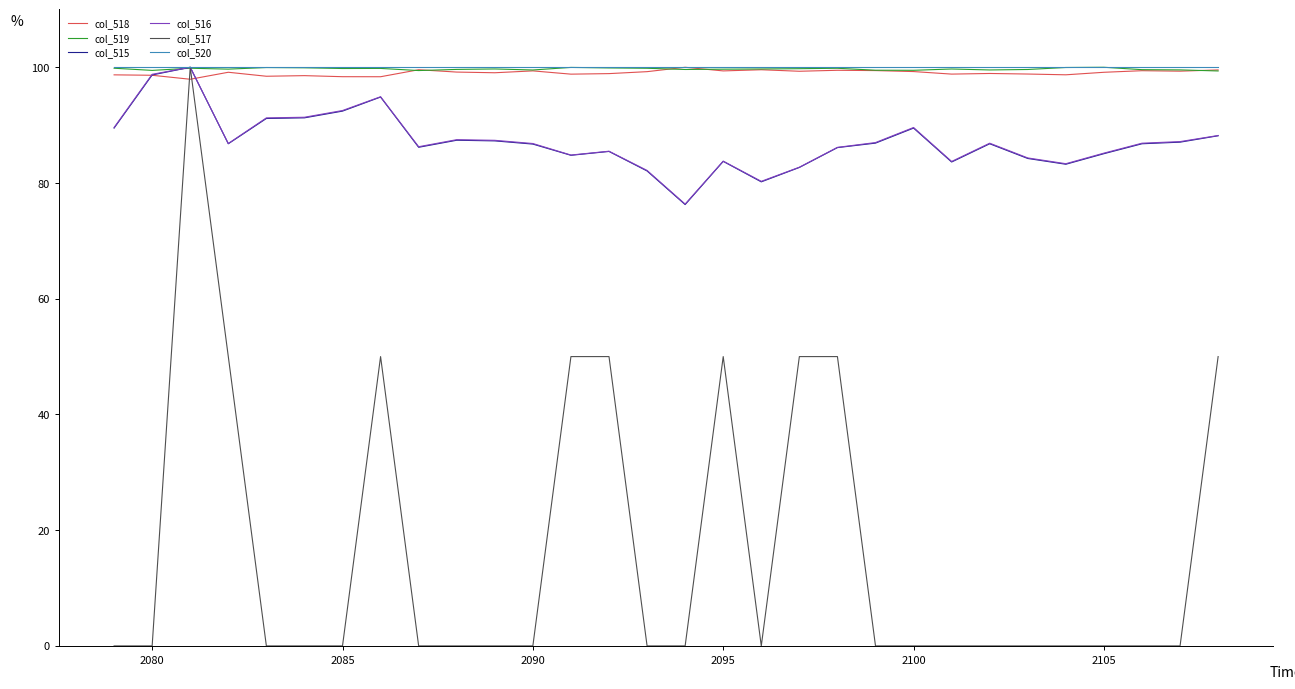

What are all the series names shown in the legend?

col_518, col_519, col_515, col_516, col_517, col_520